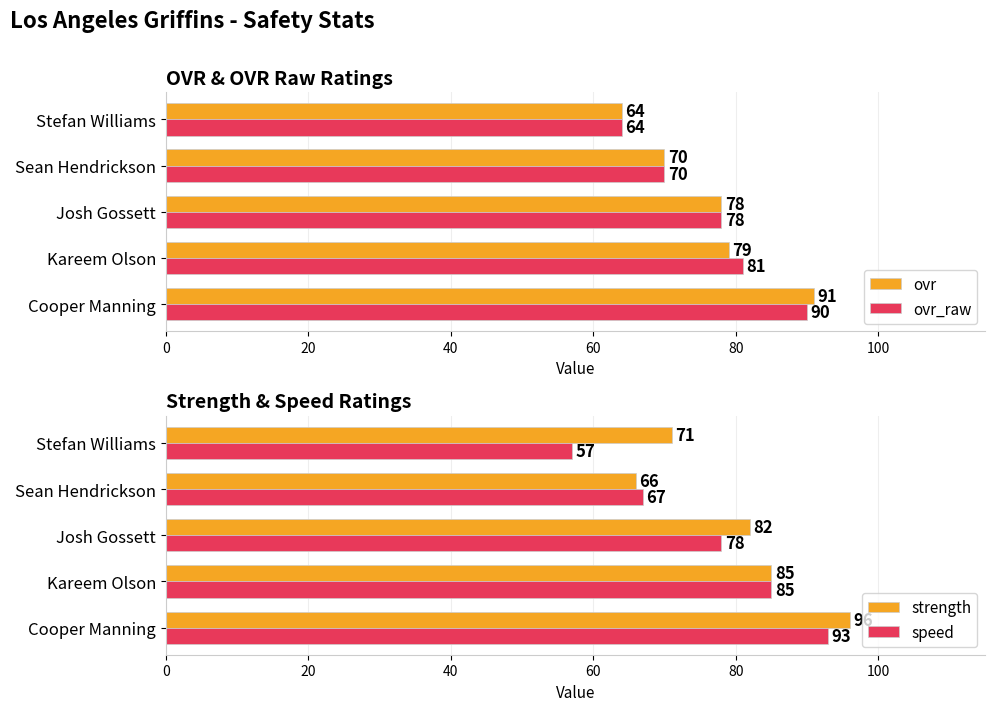

How many values in the ovr_raw series exceed 78?

2